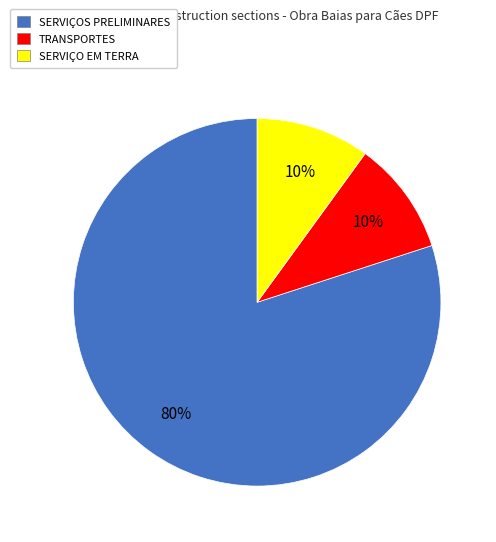

Is the sum of TRANSPORTES and SERVIÇO EM TERRA greater than half?

No